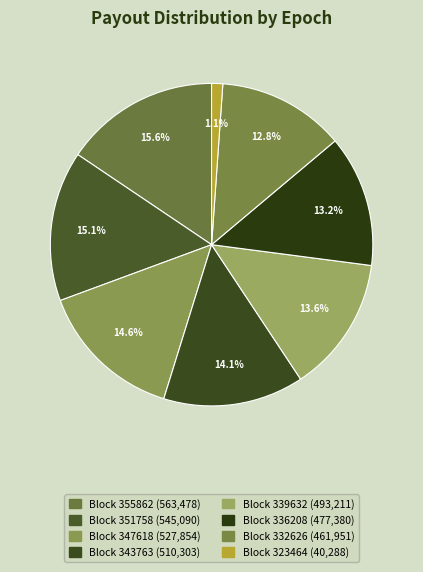

How many slices are in this pie chart?

8